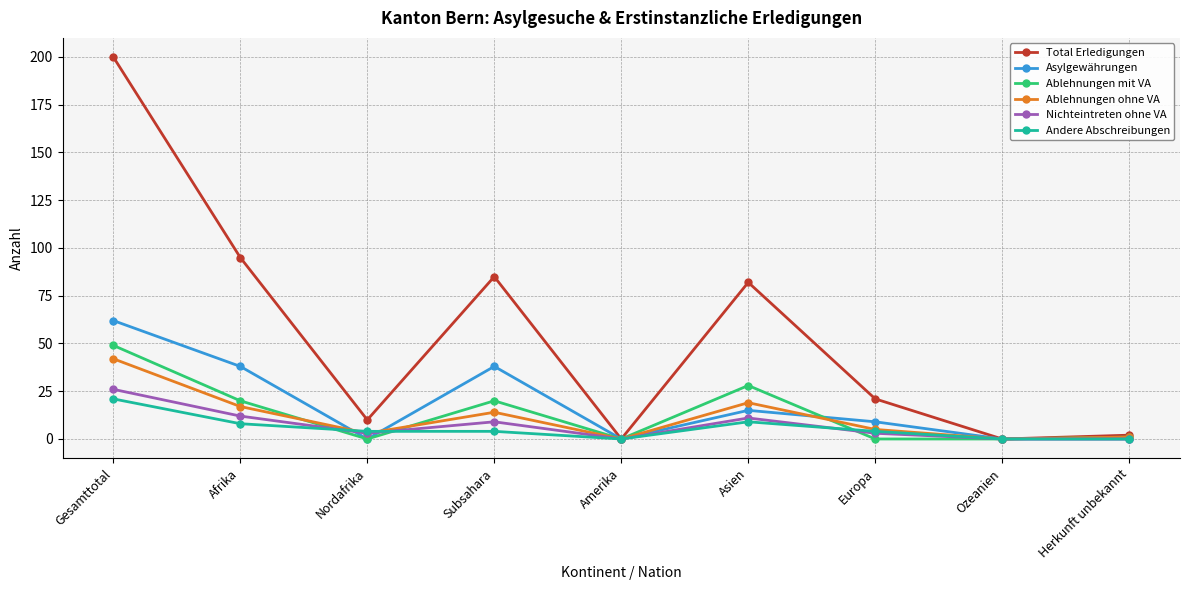

Is it true that Nichteintreten ohne VA equals 3 at Nordafrika?

True